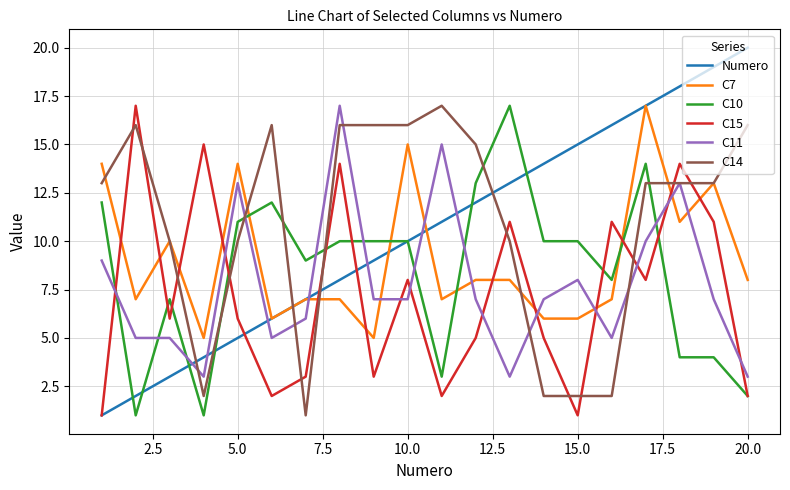

Which series has the largest range (max minus min)?

Numero